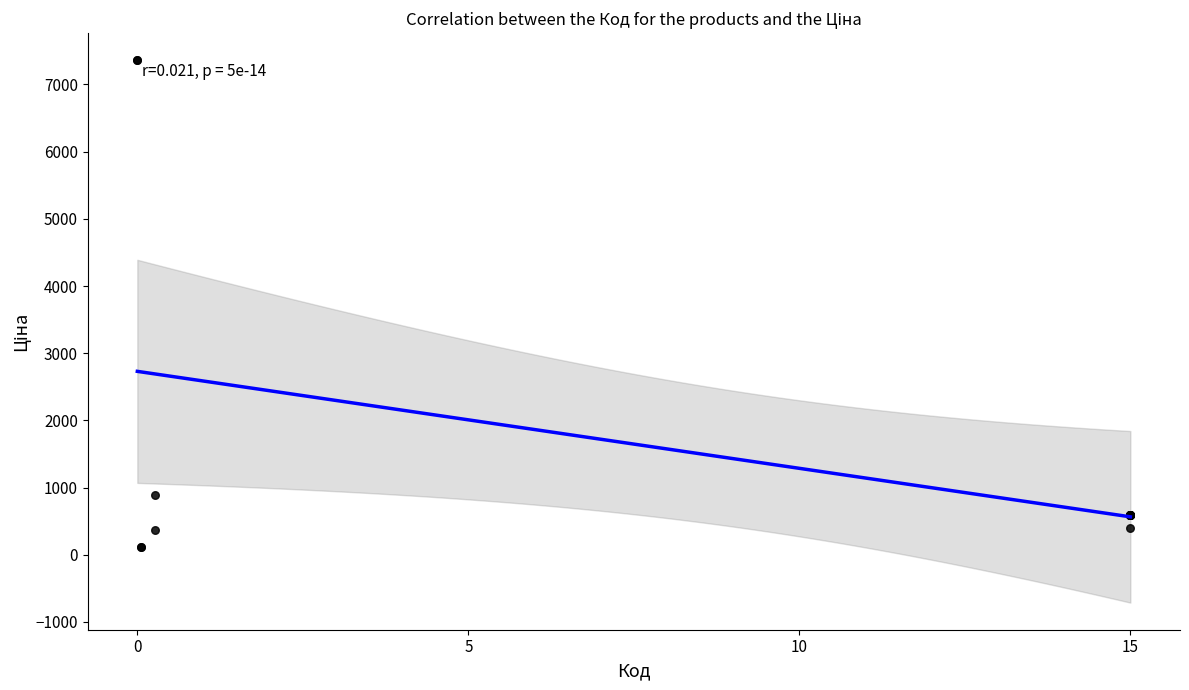

What Y value in the scatter plot is closest to 3735?

884.2